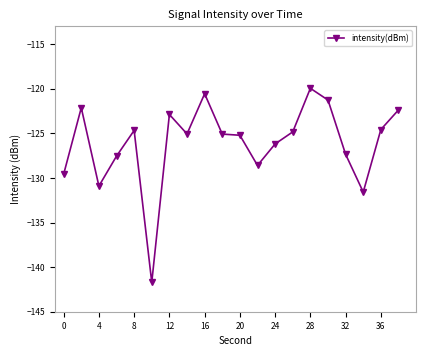

What is the average value?

-126.1